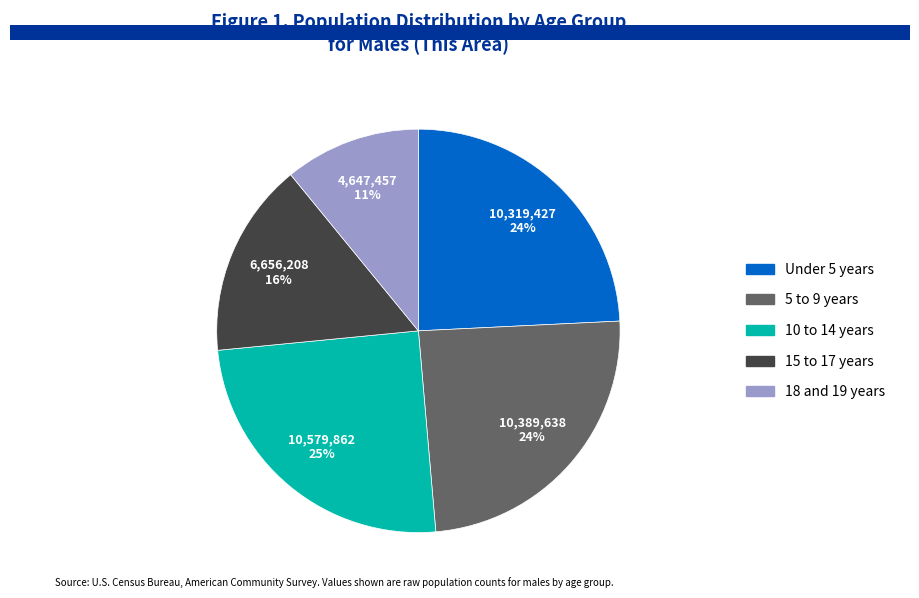

What is the smallest slice in the pie chart?

18 and 19 years